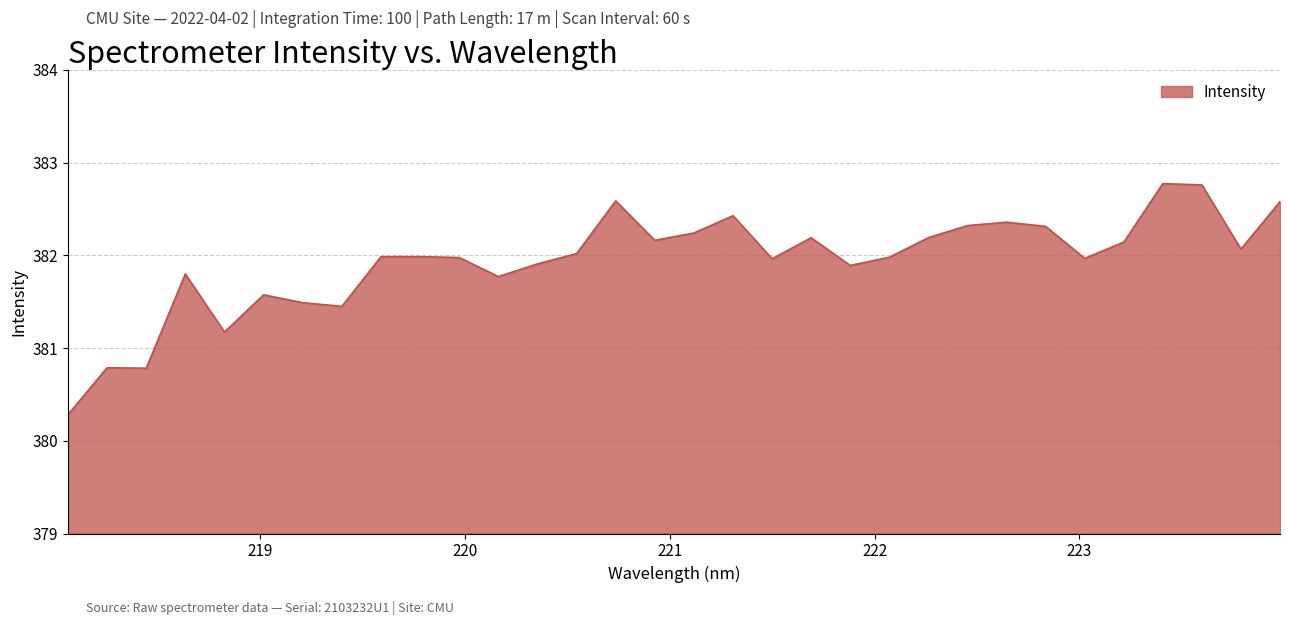

What is the difference between the maximum and minimum values?

2.5